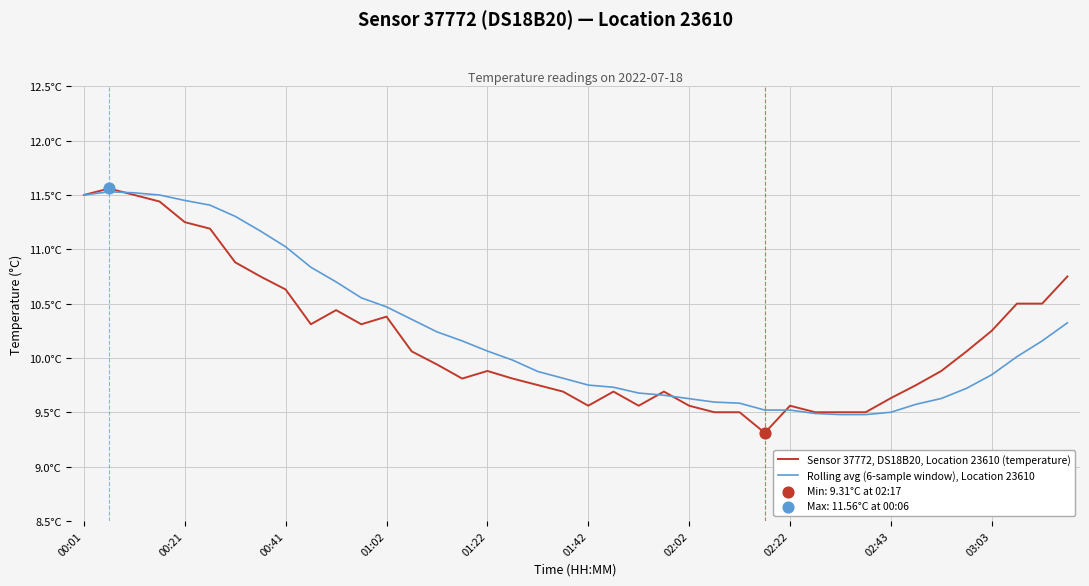

Which series has the largest total across all categories?

Rolling avg (6-sample window), Location 23610